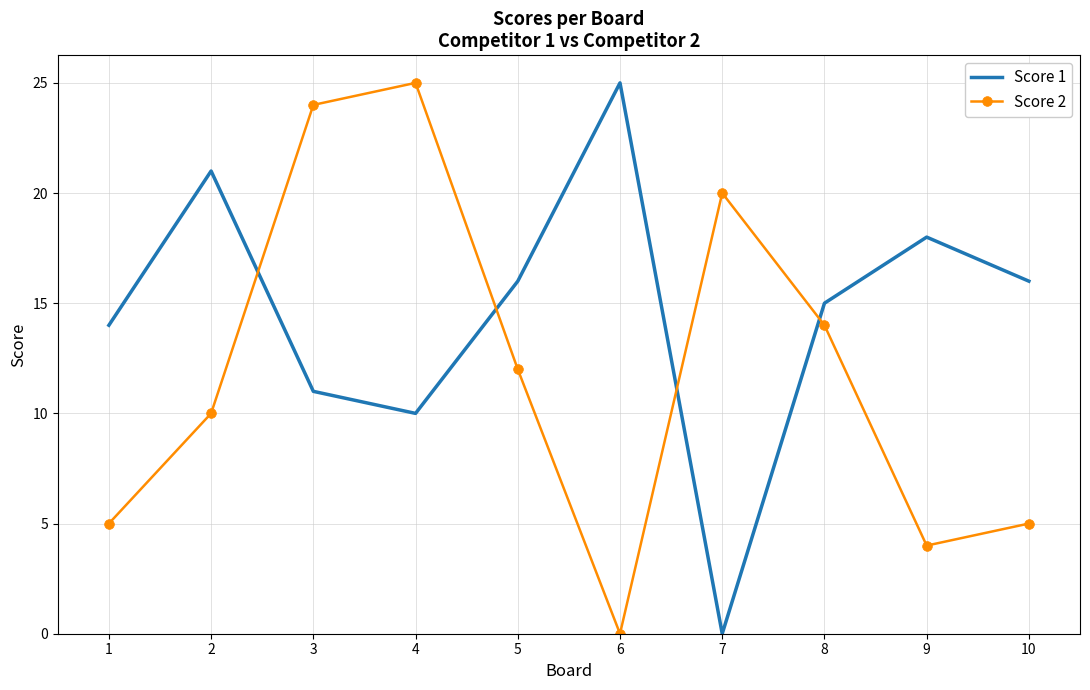

Which category has the lowest value in the Score 2 series?

6